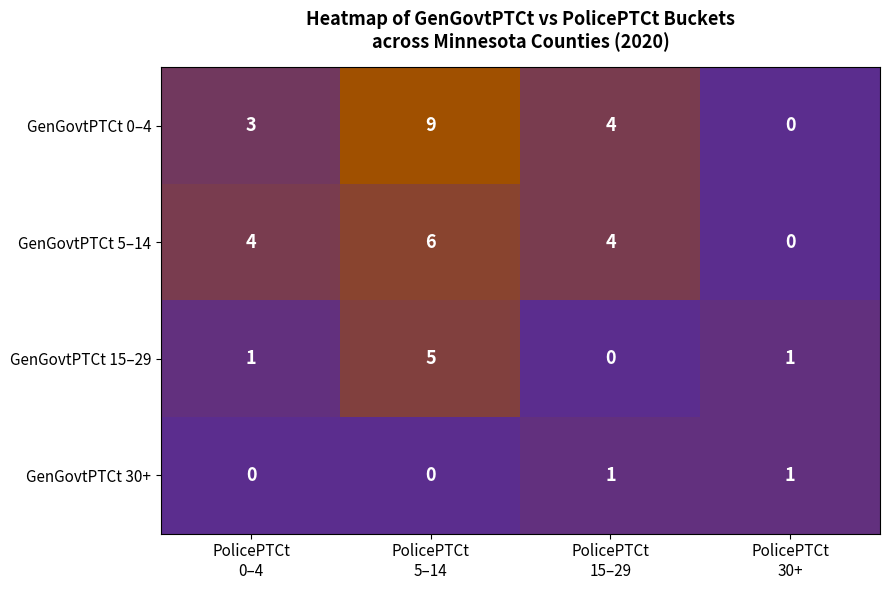

At PolicePTCt 15–29, list the series in order from smallest to largest.

GenGovtPTCt 15–29, GenGovtPTCt 30+, GenGovtPTCt 0–4, GenGovtPTCt 5–14